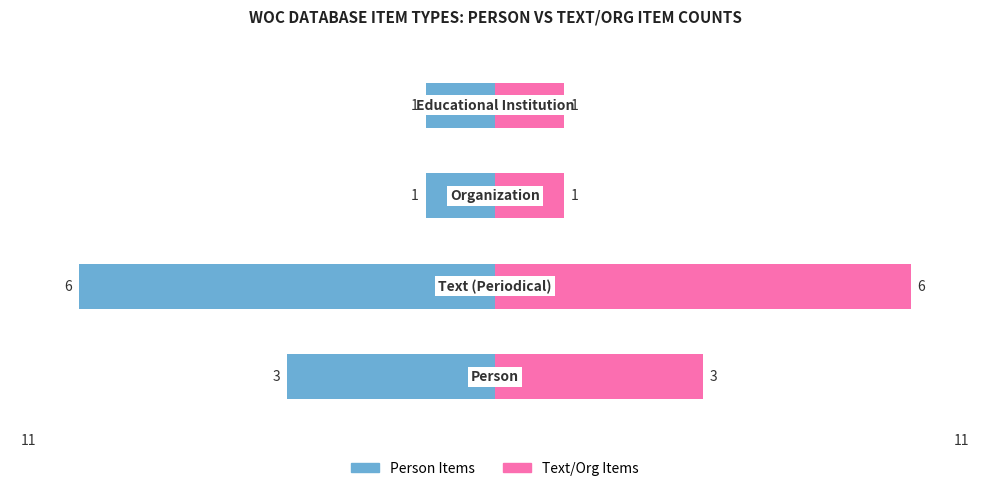

Count the number of data series in this chart.

2